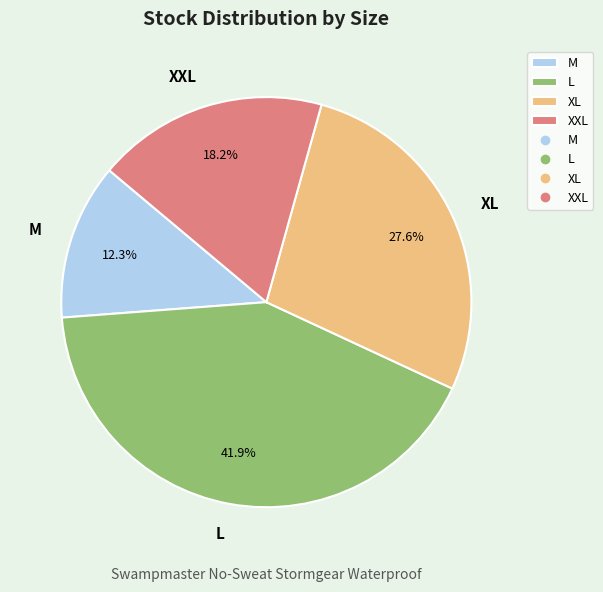

What is the smallest slice in the pie chart?

M